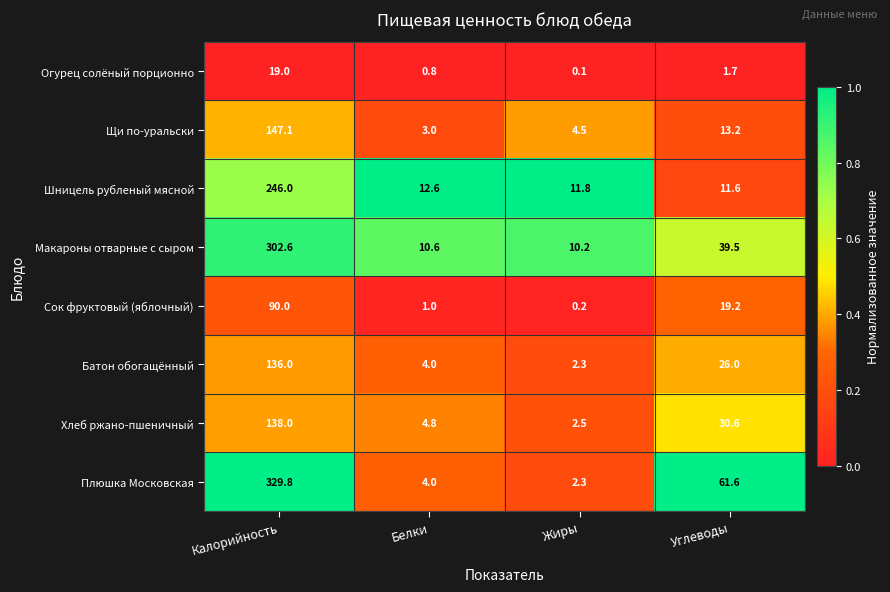

The Плюшка Московская series shows 3.2 at Жиры. True or false?

False